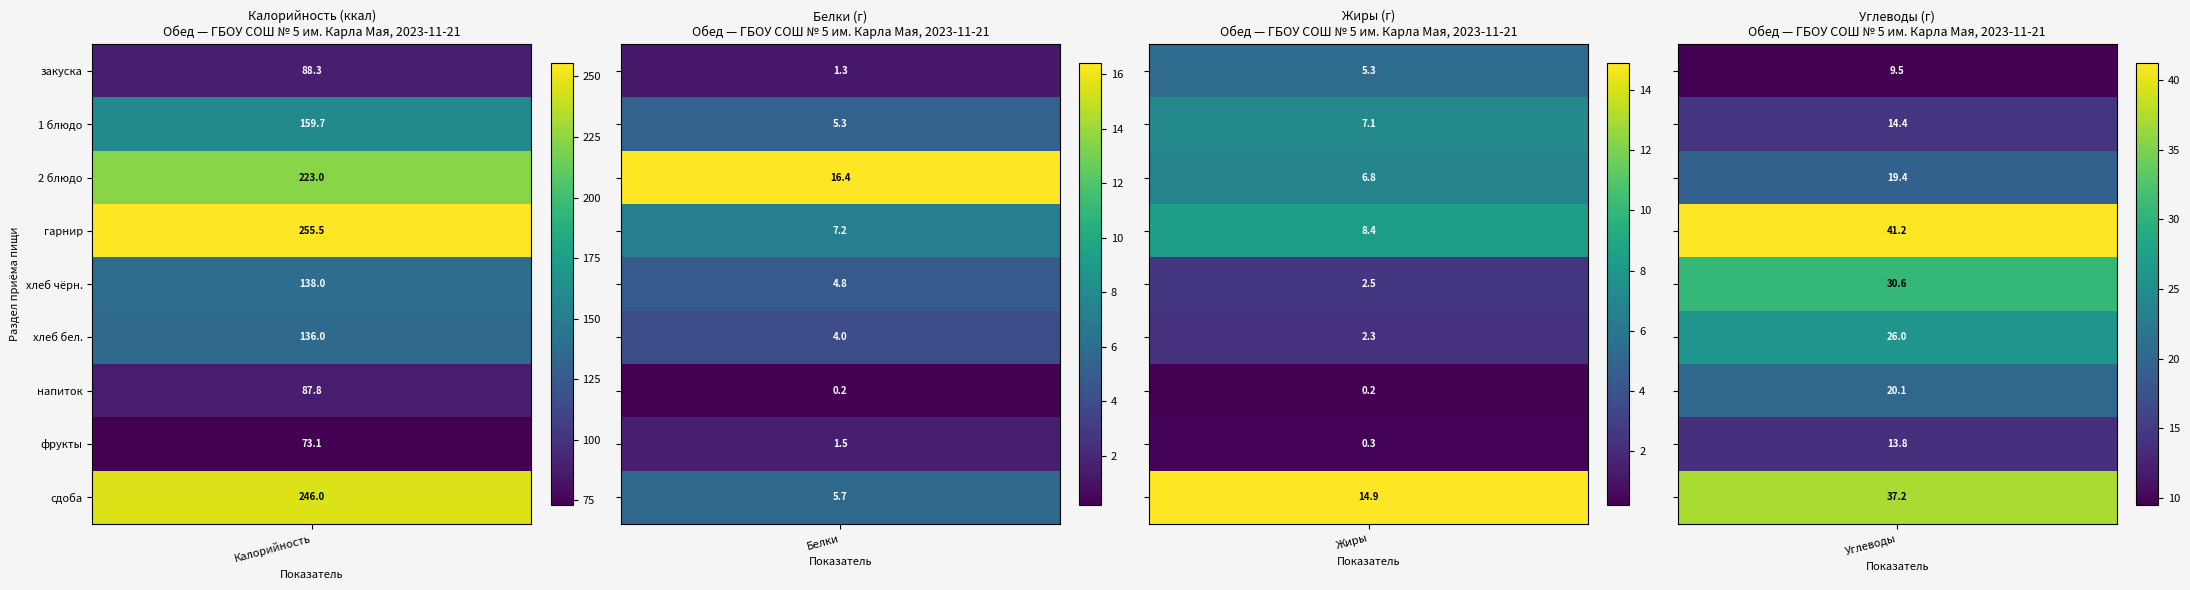

How many values in the фрукты series exceed 13?

2